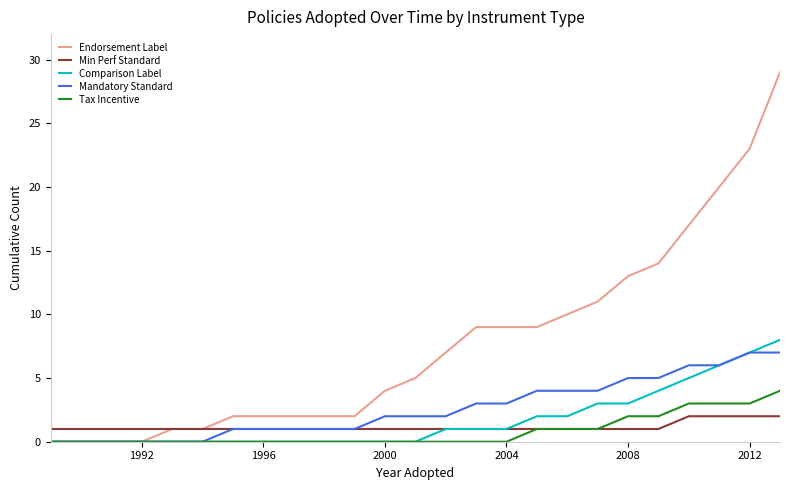

Does the chart display data point markers on the line(s)?

No